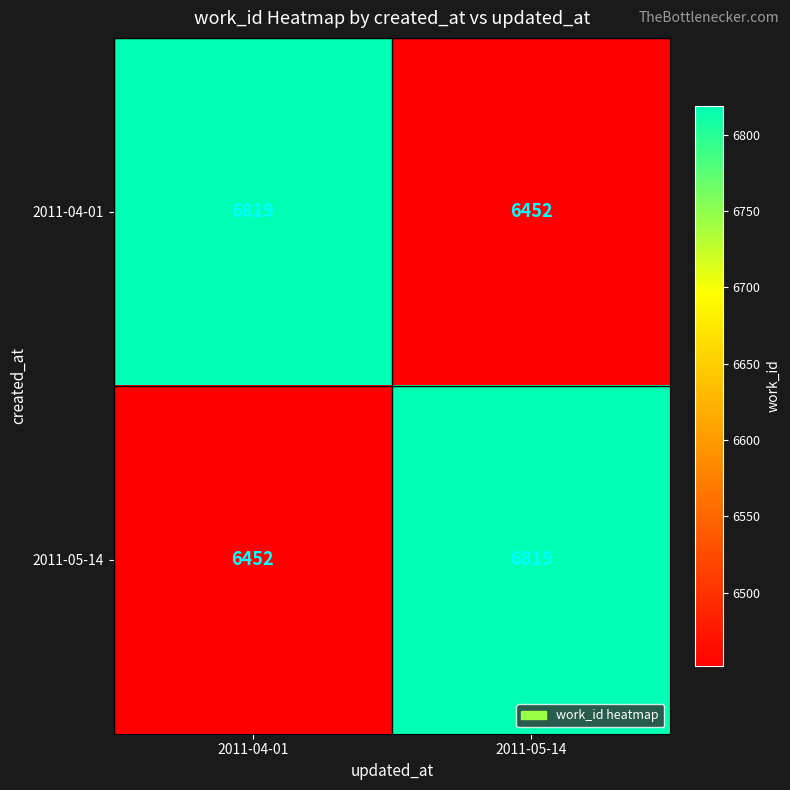

What is the minimum value shown in the chart?

6452